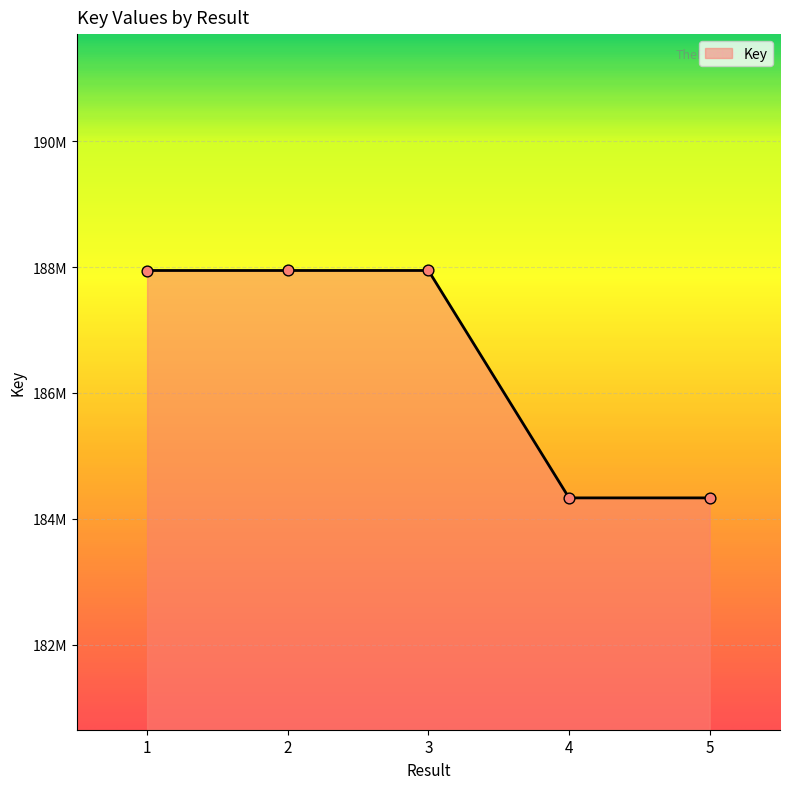

Does the chart have visible grid lines?

Yes